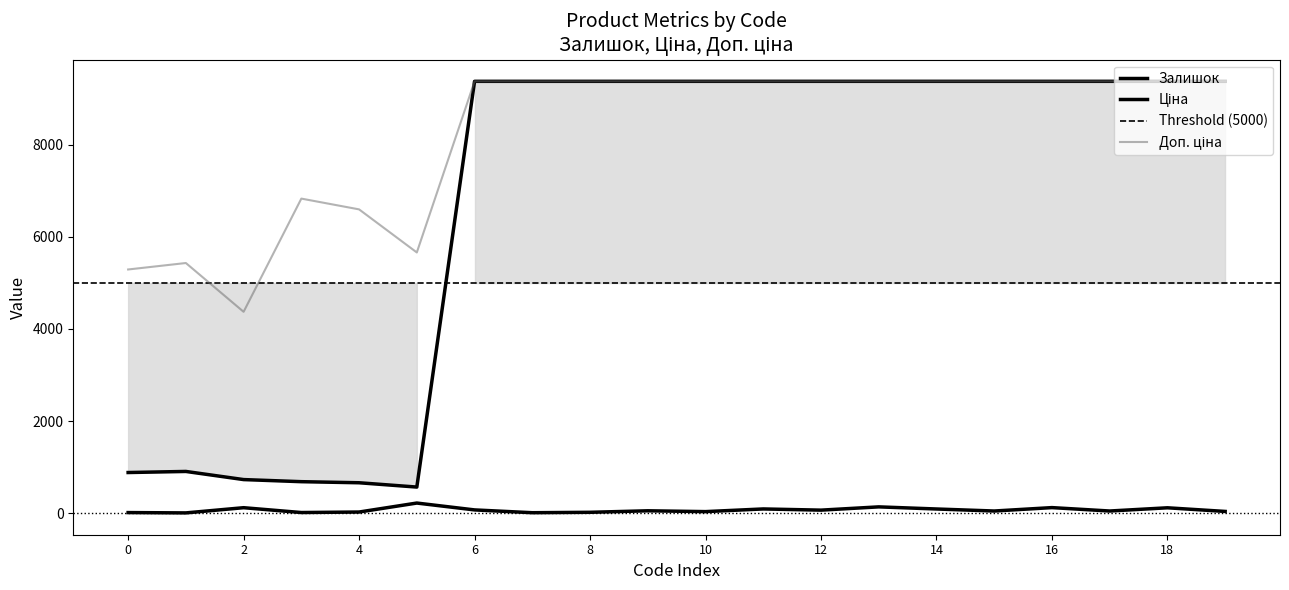

Reading left to right, transcribe all the data shown in this chart.

Залишок: 12.0	5.0	118.0	13.0	24.0	219.0	70.0	9.0	18.0	51.0	33.0	91.0	65.0	136.0	90.0	46.0	120.0	46.0	116.0	37.0
Ціна: 882.1	905.5	728.8	683.2	659.8	566.2	9379.3	9379.3	9379.3	9379.3	9379.3	9379.3	9379.3	9379.3	9379.3	9379.3	9379.3	9379.3	9379.3	9379.3
Доп. ціна: 5292.4	5432.8	4372.9	6831.9	6597.9	5662.1	9379.3	9379.3	9379.3	9379.3	9379.3	9379.3	9379.3	9379.3	9379.3	9379.3	9379.3	9379.3	9379.3	9379.3